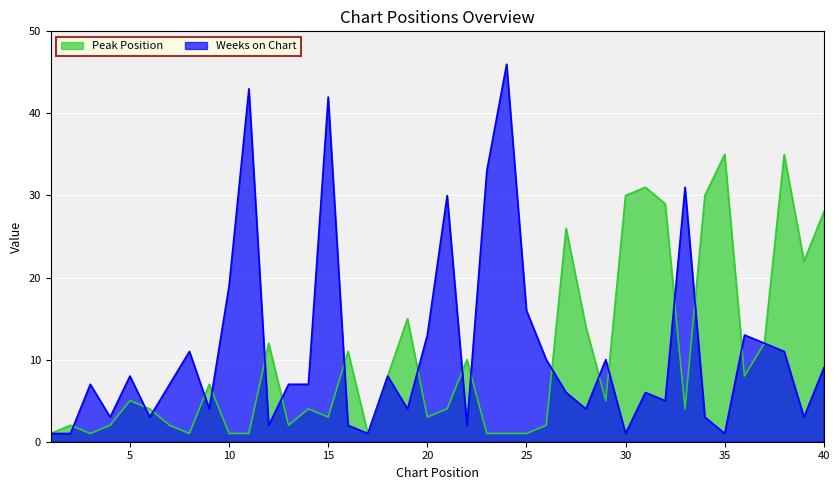

How many interior local valleys does the Peak Position series have?

10